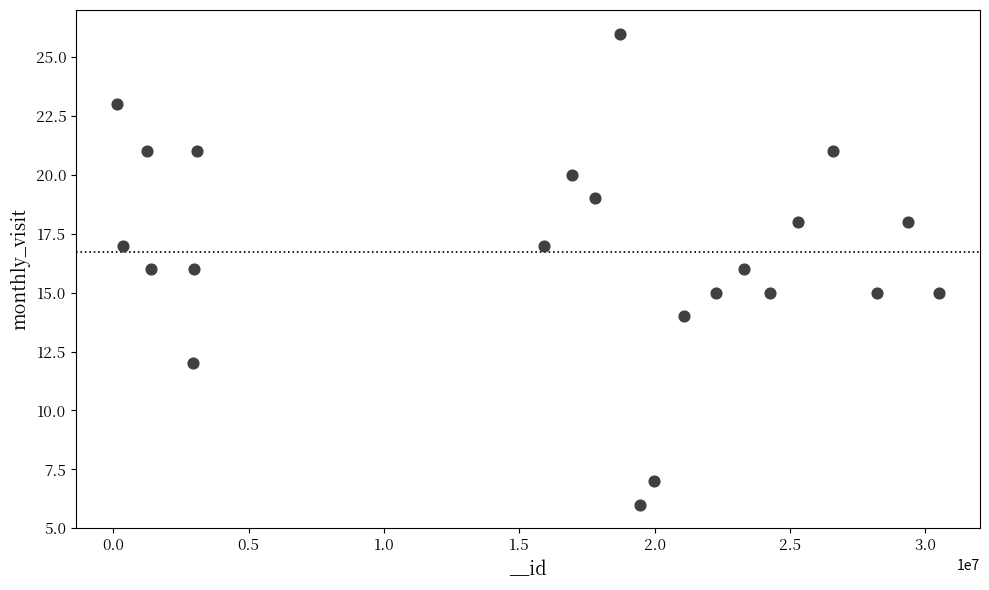

What is the range of X values (max minus min)?

30360099